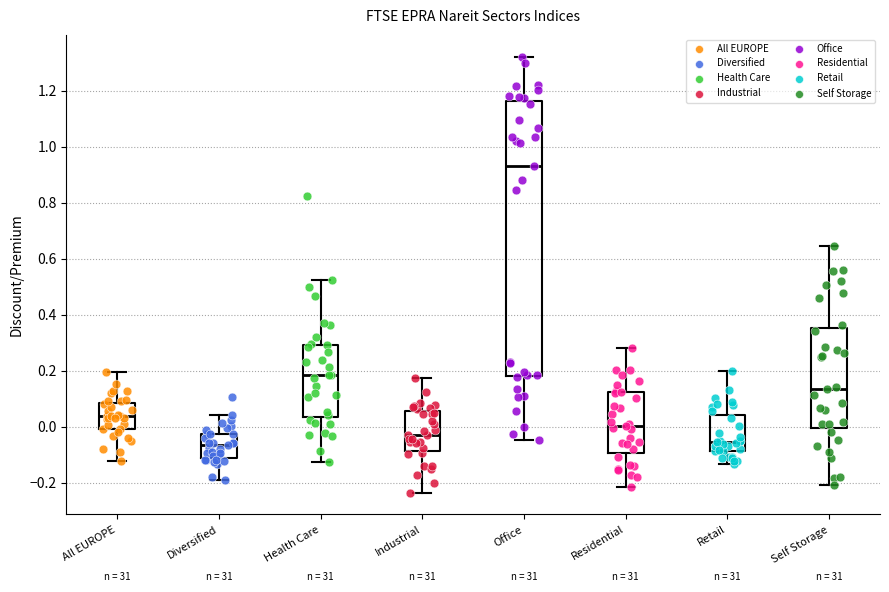

Reading left to right, transcribe this box plot: for each box, give where its median line is, the range the box spans, and where its two whiskers end, as read against the y-axis. The values are not printed on the chart, so give them approximately, as read against the axis.

All EUROPE: median 0.04, box 0.00 to 0.08, whiskers -0.12 to 0.20
Diversified: median -0.06, box -0.12 to -0.02, whiskers -0.20 to 0.04
Health Care: median 0.18, box 0.04 to 0.30, whiskers -0.12 to 0.52
Industrial: median -0.04, box -0.08 to 0.06, whiskers -0.24 to 0.18
Office: median 0.94, box 0.18 to 1.16, whiskers -0.04 to 1.32
Residential: median 0.00, box -0.10 to 0.12, whiskers -0.22 to 0.28
Retail: median -0.06, box -0.08 to 0.04, whiskers -0.14 to 0.20
Self Storage: median 0.14, box 0.00 to 0.36, whiskers -0.20 to 0.64